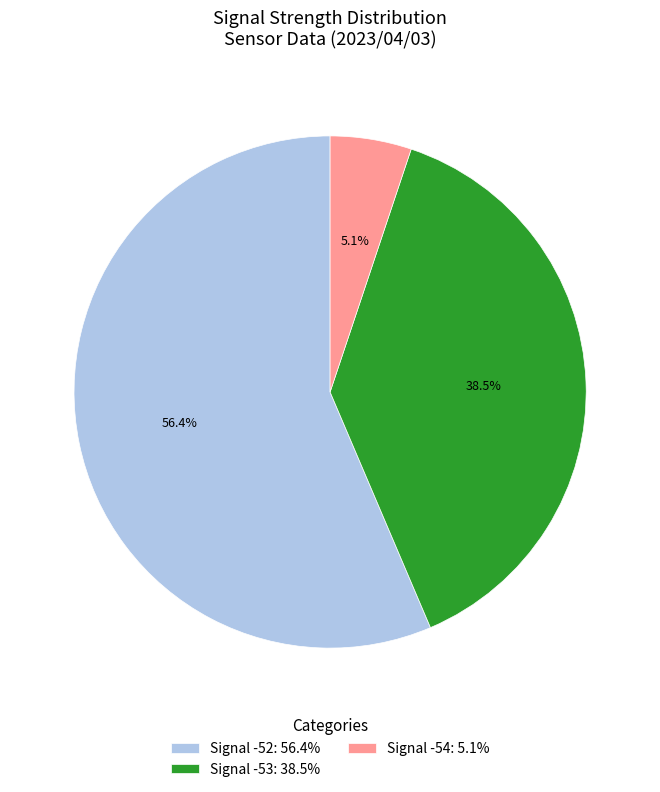

To the nearest percent, what is the average slice percentage?

33%